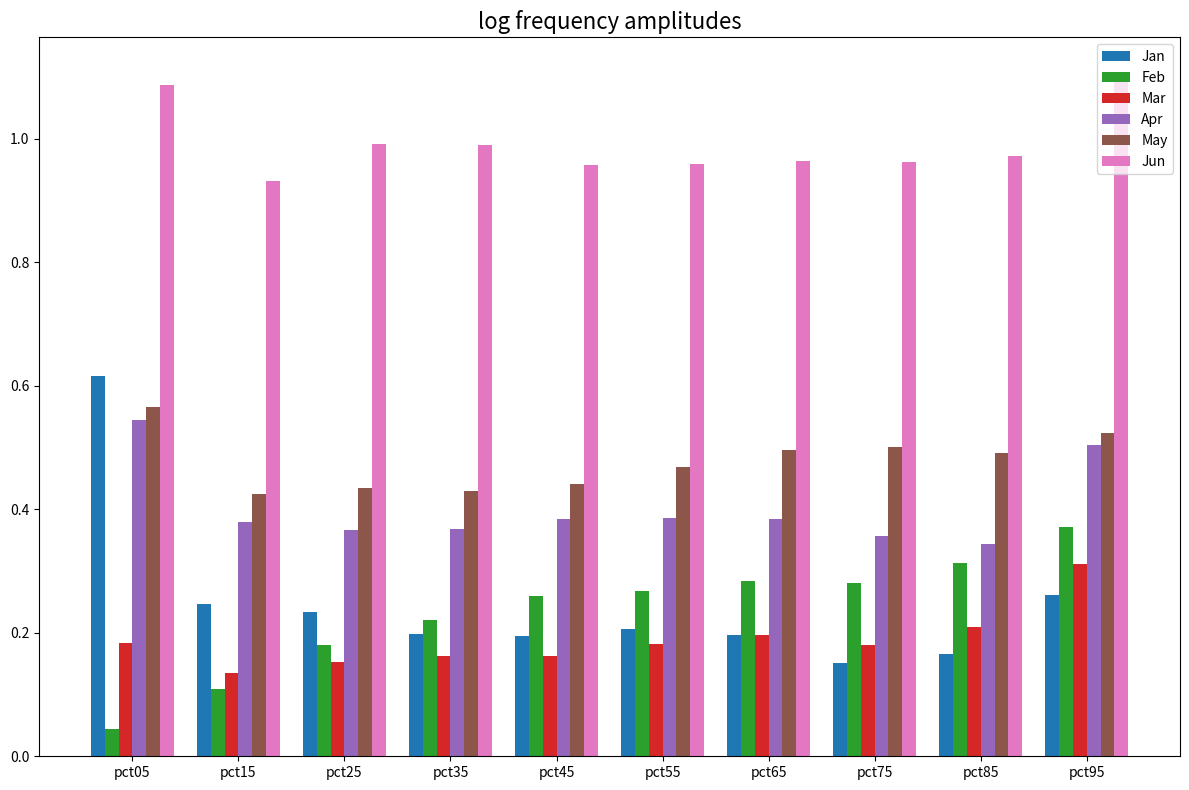

Which series has the largest total across all categories?

Jun